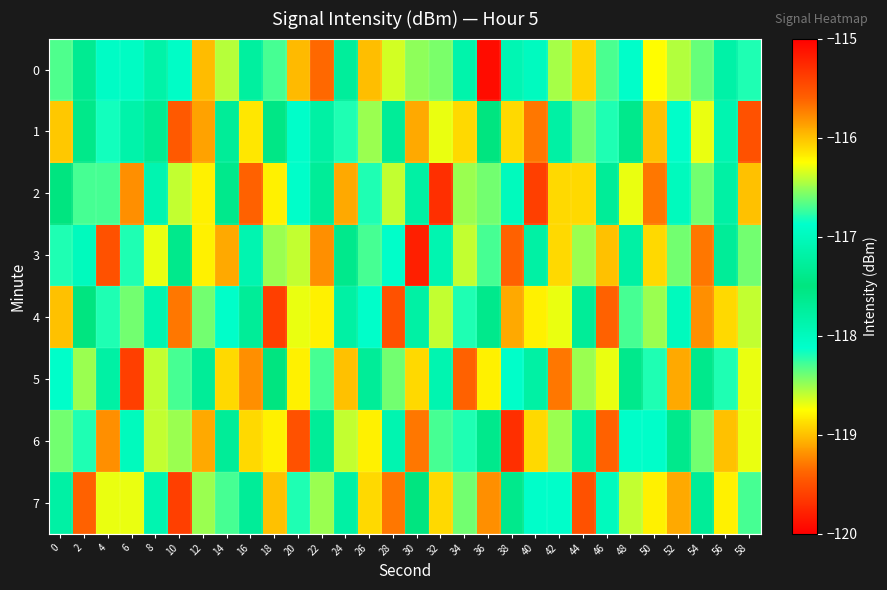

What is the total value across all series at 38?

-944.7